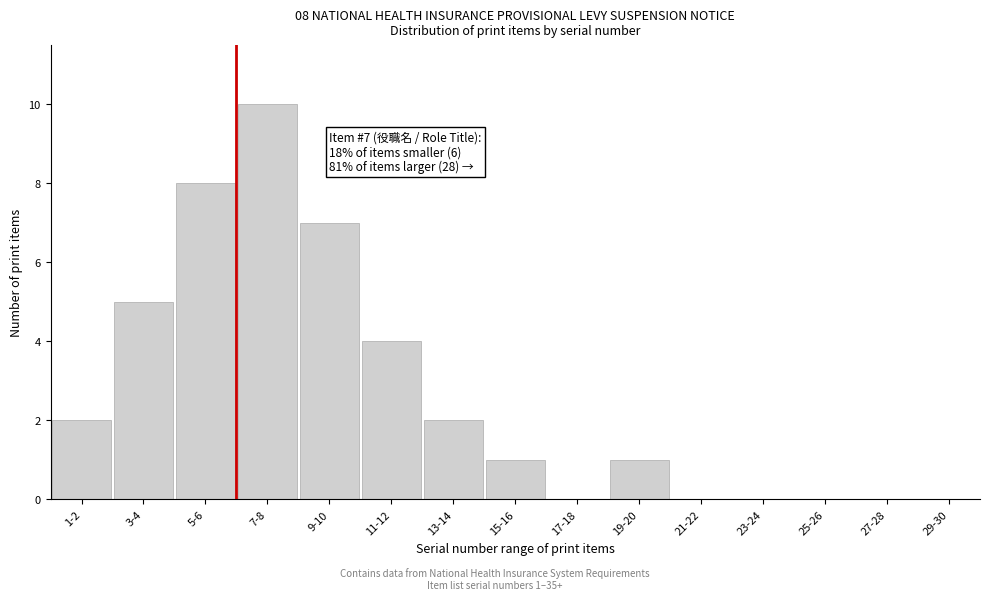

Reading left to right, transcribe all the data shown in this chart.

1-2=2	3-4=5	5-6=8	7-8=10	9-10=7	11-12=4	13-14=2	15-16=1	17-18=0	19-20=1	21-22=0	23-24=0	25-26=0	27-28=0	29-30=0